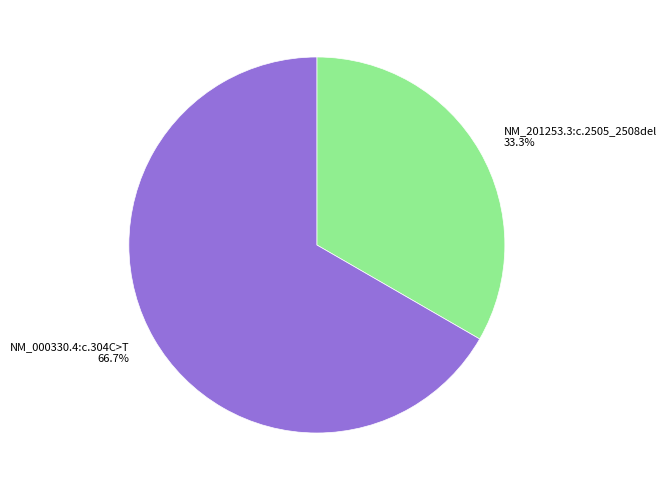

How many segments does this pie chart have?

2